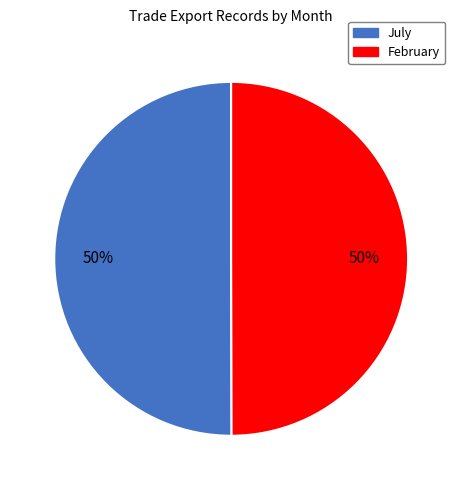

The July slice represents 55% of the pie. True or false?

False